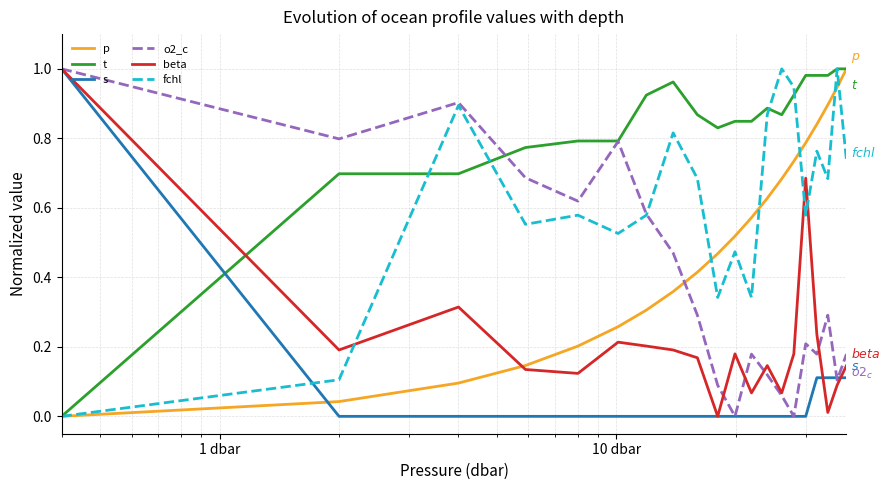

How many values in t are above zero?

19